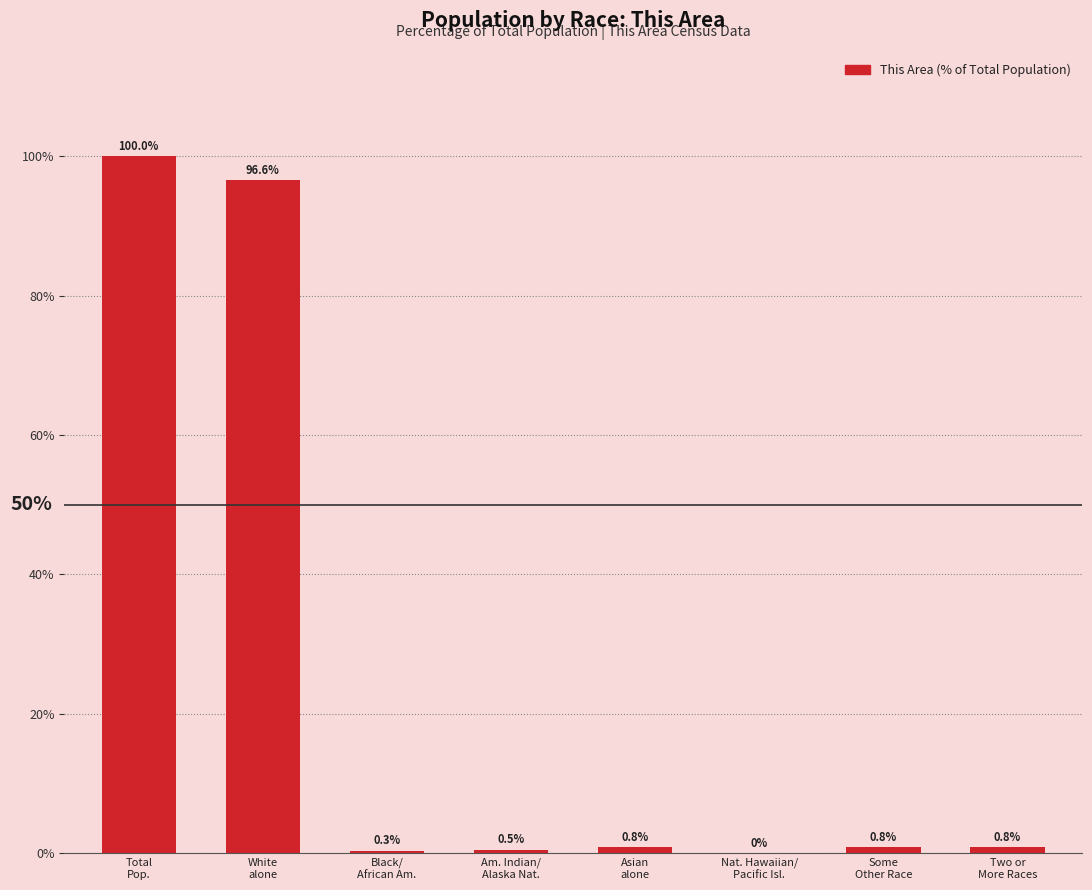

What is the change in value from Am. Indian/
Alaska Nat. to Two or
More Races?

+0.3